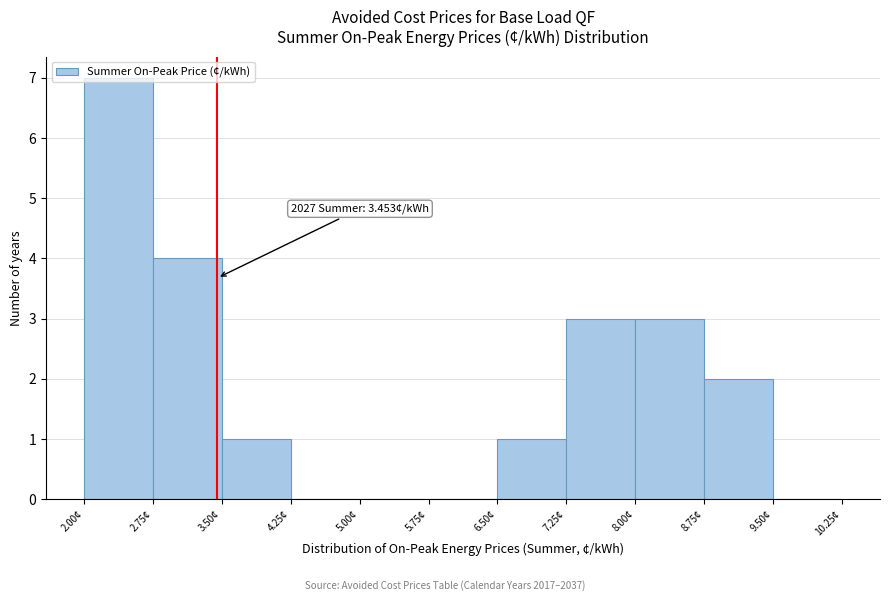

Over which range of the x-axis is the bar tallest?

2.00 to 2.75